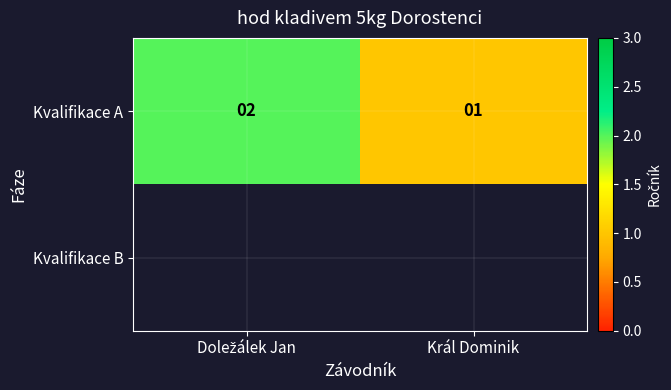

Which has a higher value, Král Dominik or Doležálek Jan?

Doležálek Jan